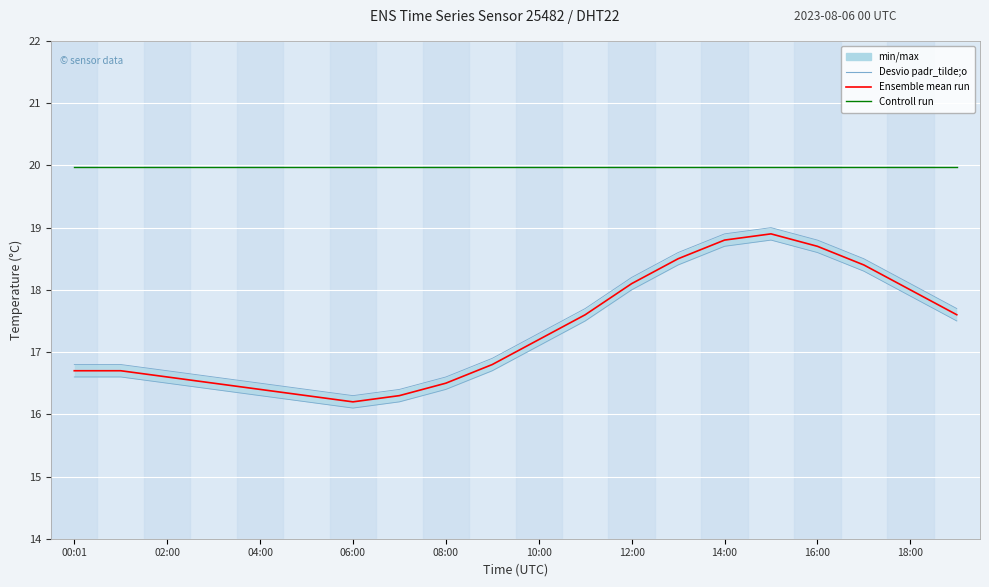

True or false: Controll run and Ensemble mean run cross at least once.

False